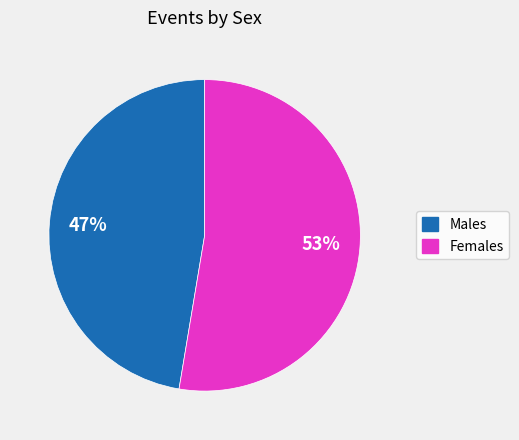

Do Males and Females together represent more than half of the pie?

Yes